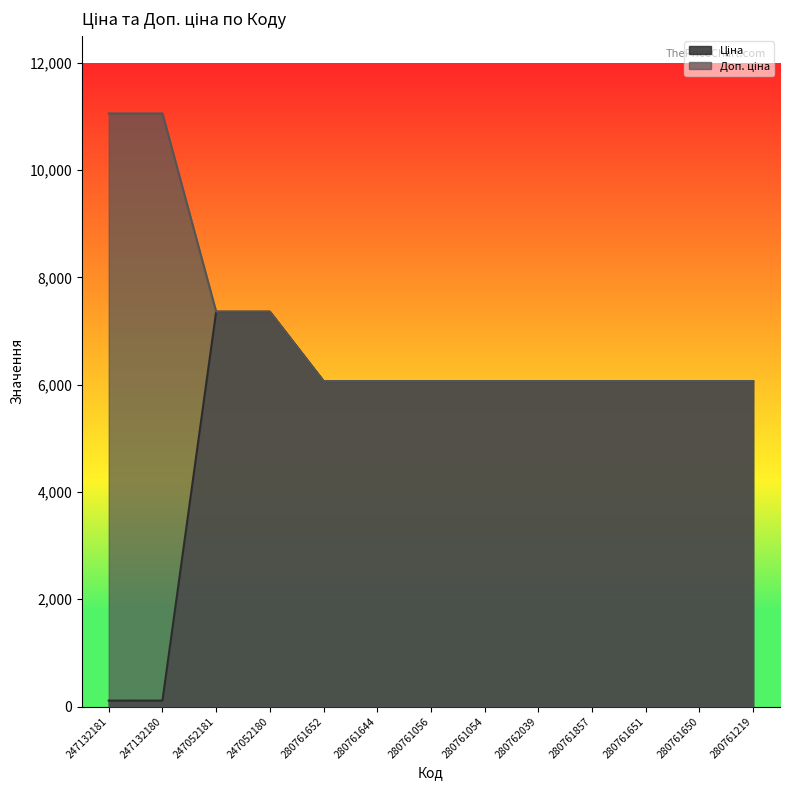

Which has a higher value, 280761650 or 280761651?

280761650